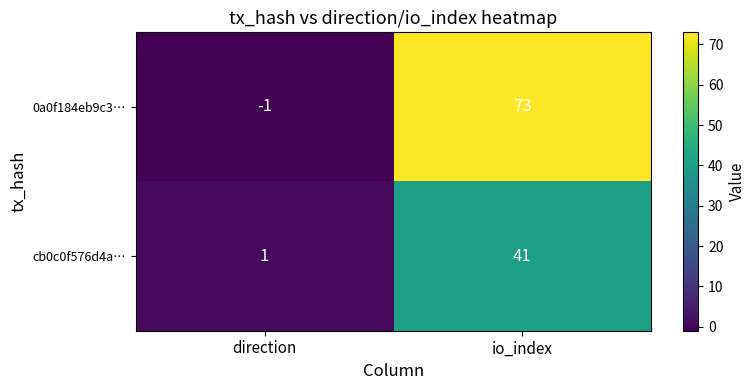

Which series has the largest total across all categories?

0a0f184eb9c3…